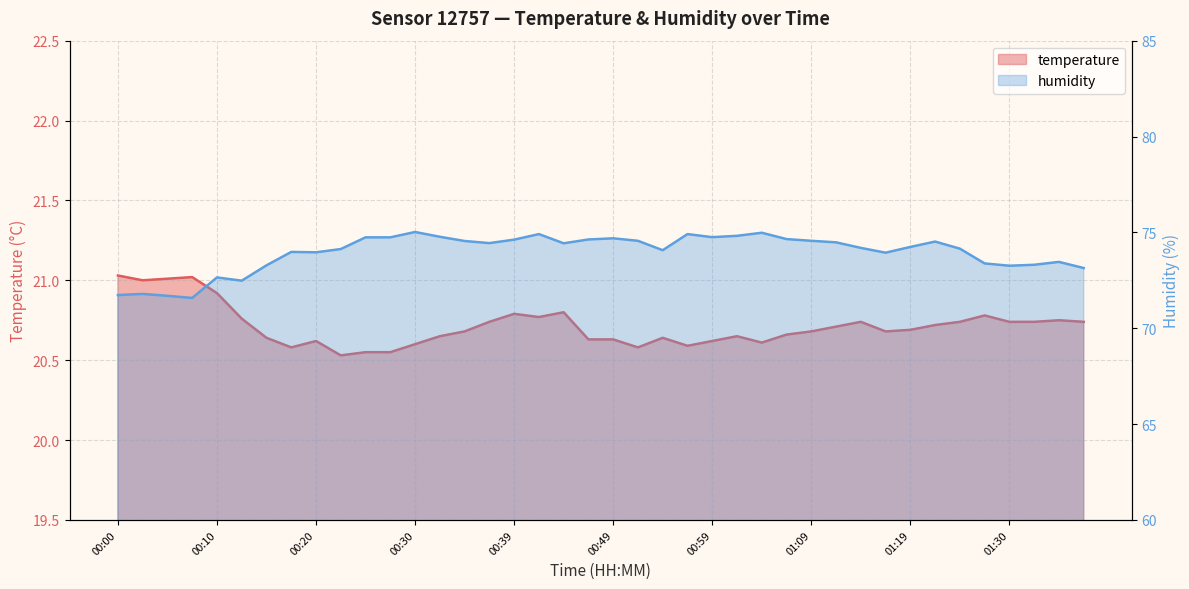

True or false: humidity and temperature intersect in this chart.

False